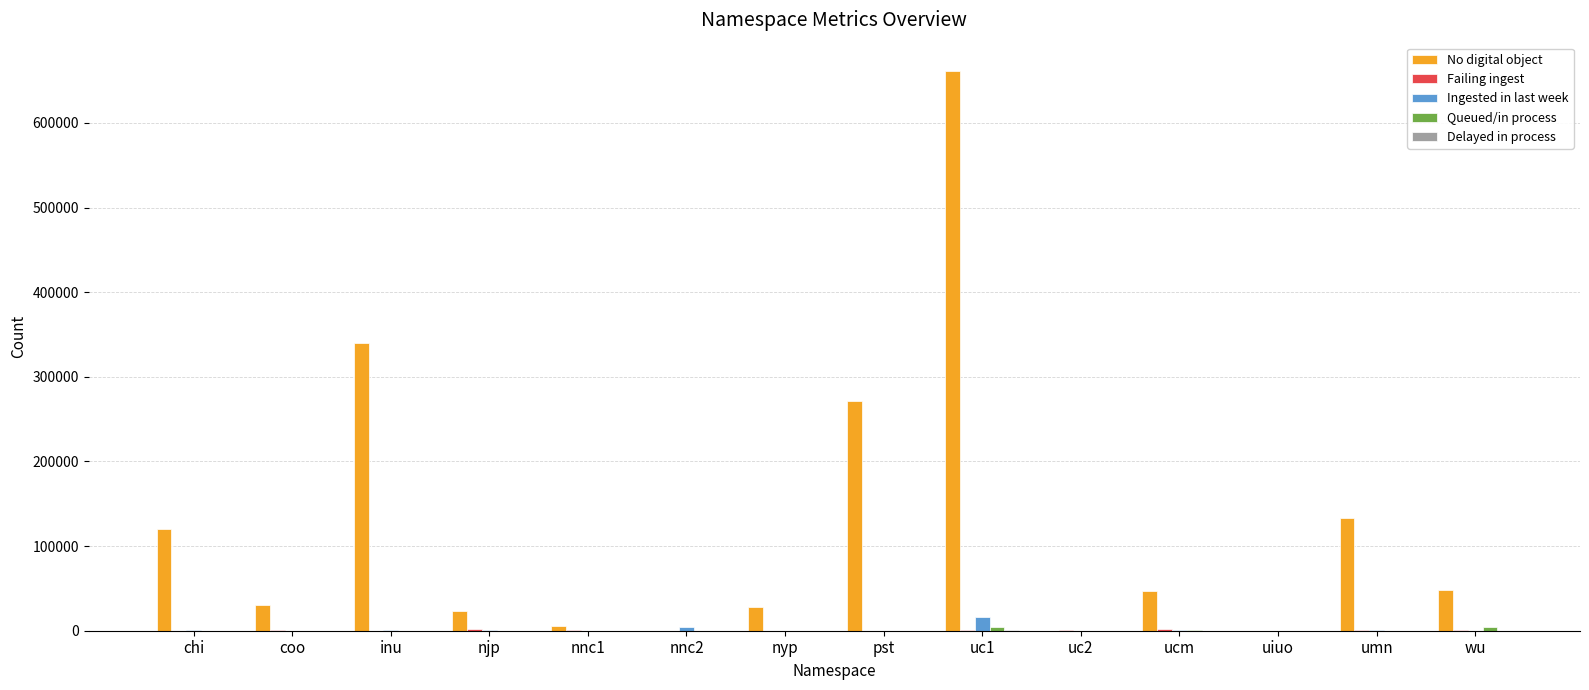

At which category is the sum across all series the highest?

uc1